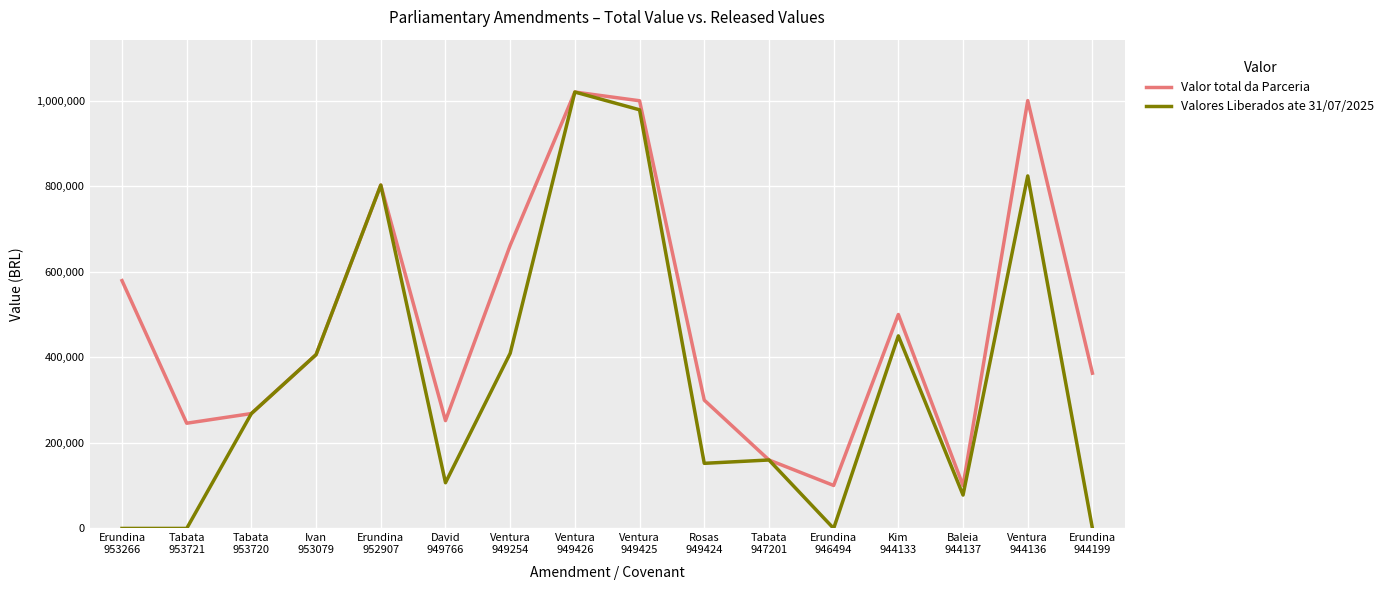

The value of Valores Liberados ate 31/07/2025 at Kim
944133 is 669184. True or false?

False